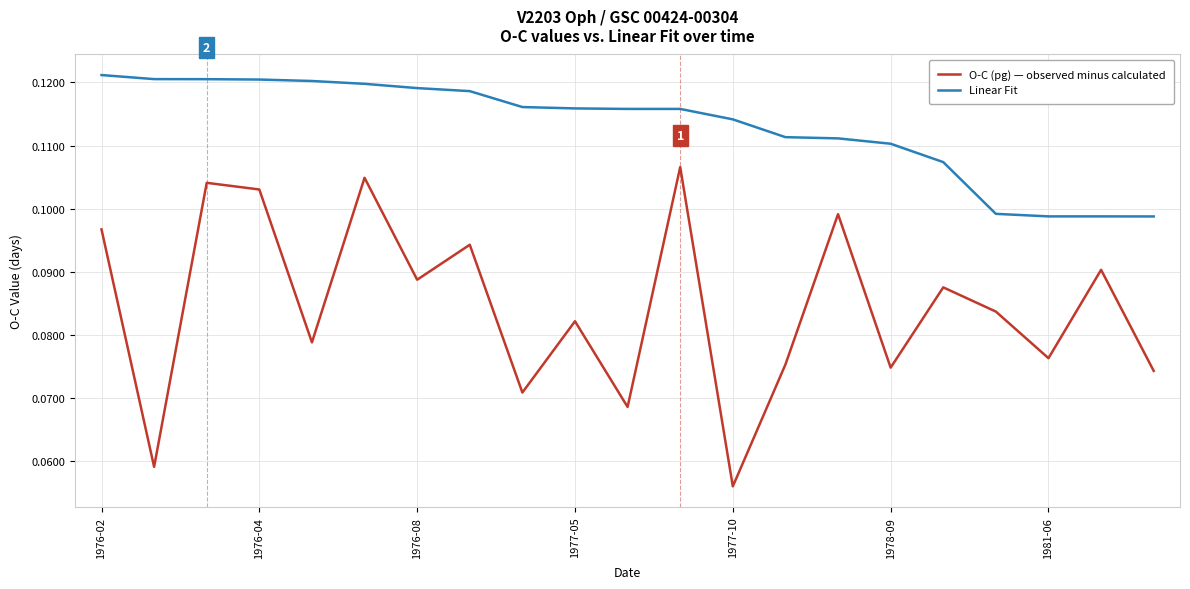

At how many categories does at least one series exceed 0?

21